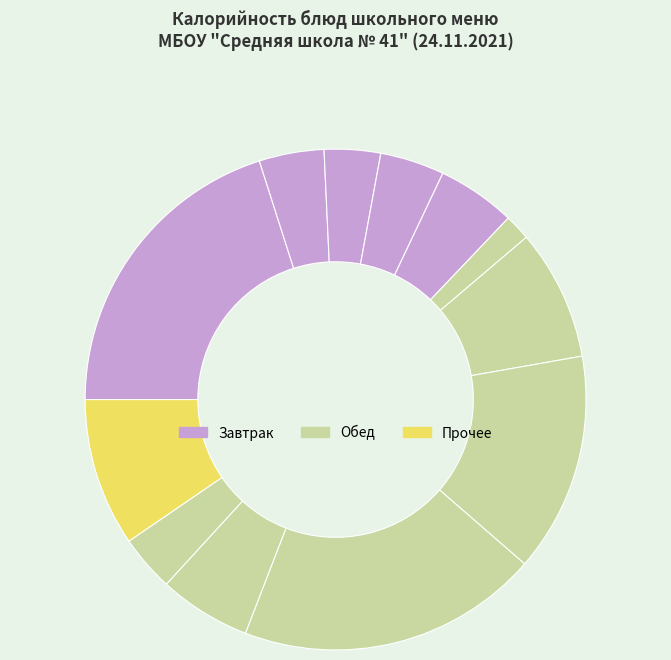

Is there any slice that represents more than half of the pie?

No